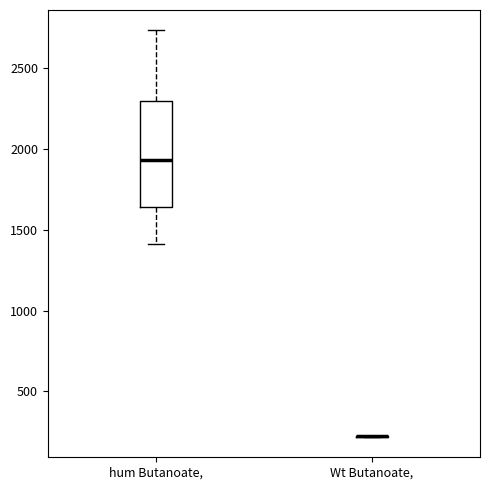

Reading left to right, transcribe this box plot: for each box, give where its median line is, the range the box spans, and where its two whiskers end, as read against the y-axis. The values are not printed on the chart, so give them approximately, as read against the axis.

hum Butanoate,: median 1950, box 1650 to 2300, whiskers 1400 to 2750
Wt Butanoate,: box collapsed to a line at 200, whiskers 200 to 200